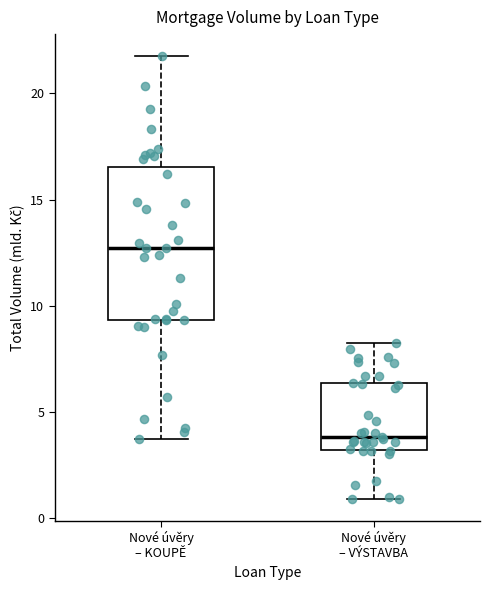

Which box is the tallest, from its lower edge to its upper edge?

Nové úvěry – KOUPĚ